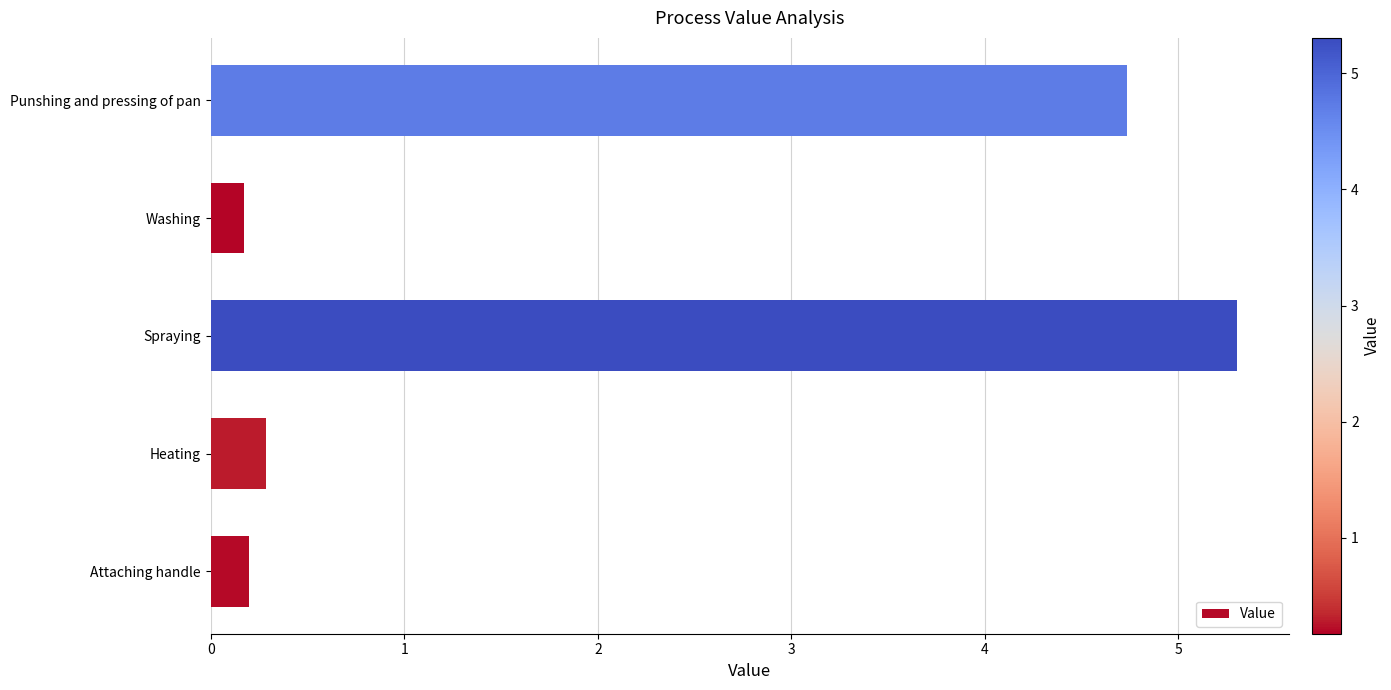

Is it true that the value at Punshing and pressing of pan is 3.0?

False